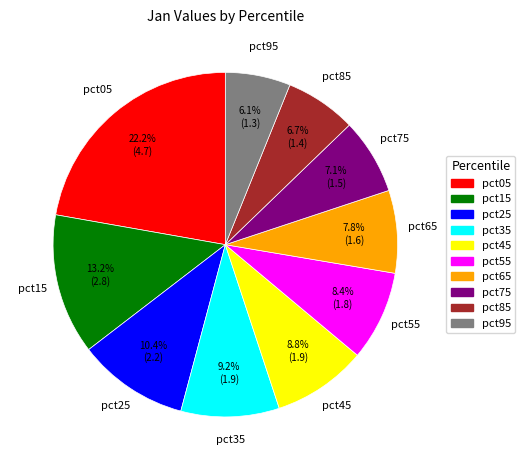

To the nearest percent, what is the average slice percentage?

10%